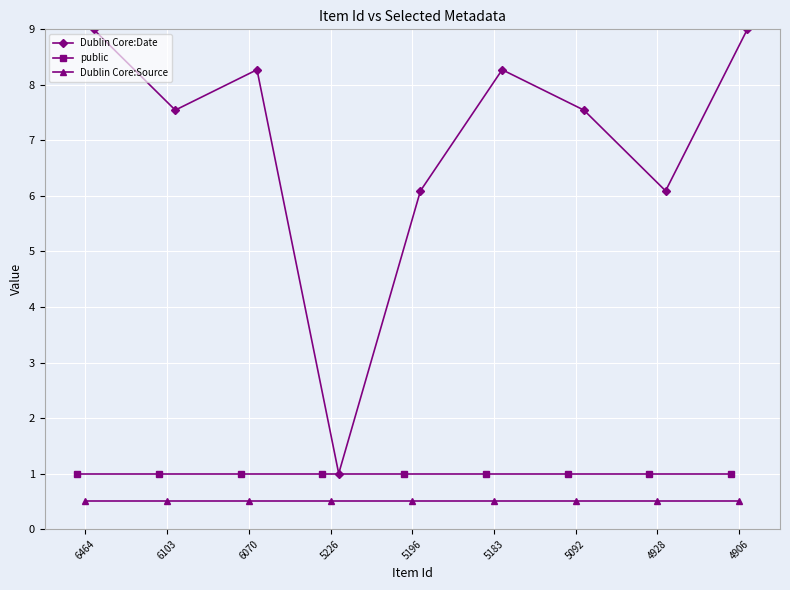

What is the minimum value shown in the chart?

0.5